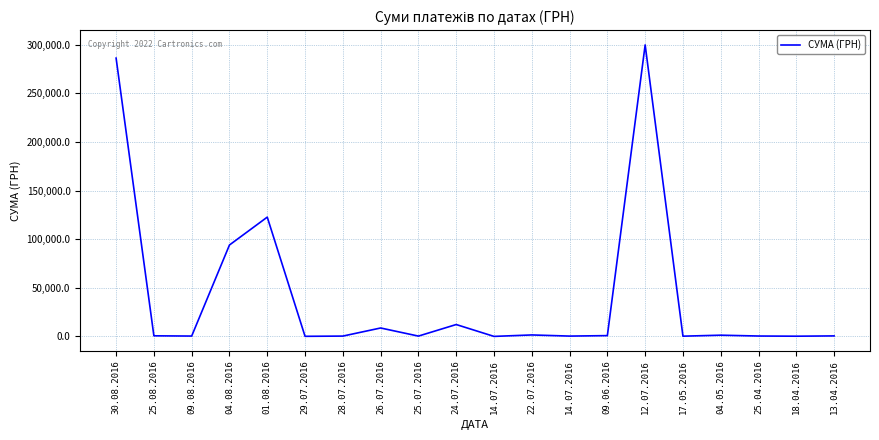

How many lines are shown in the chart?

1